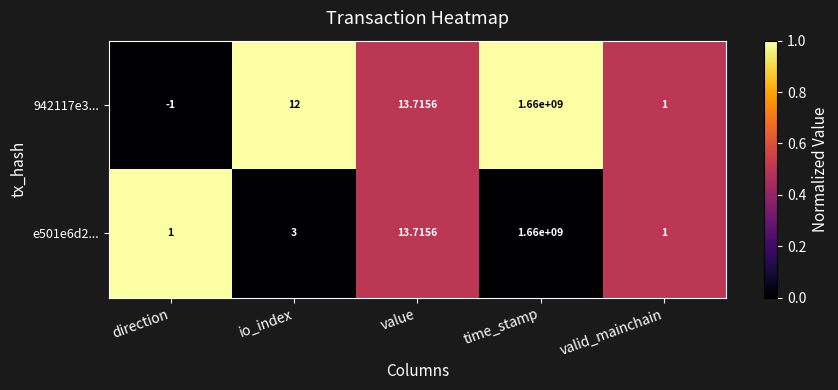

Rank the categories by 942117e3... value from lowest to highest.

direction, valid_mainchain, io_index, value, time_stamp